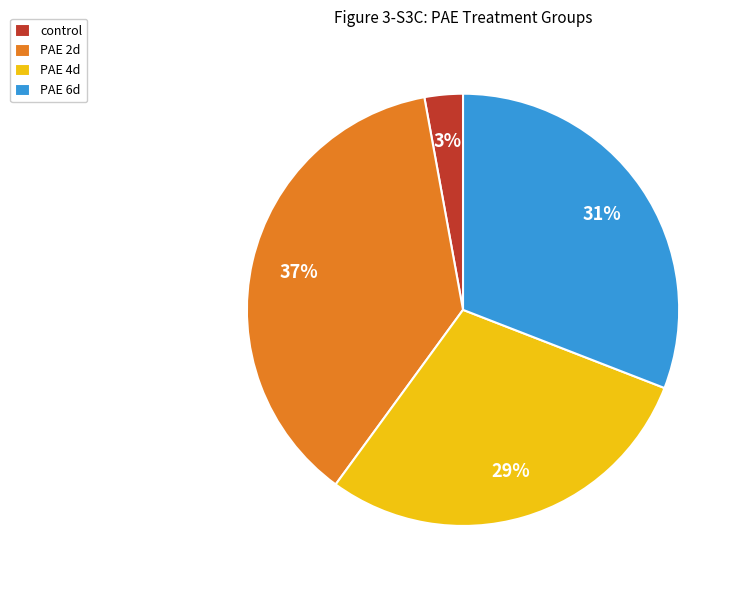

Is it true that PAE 4d is 29% of the pie?

True